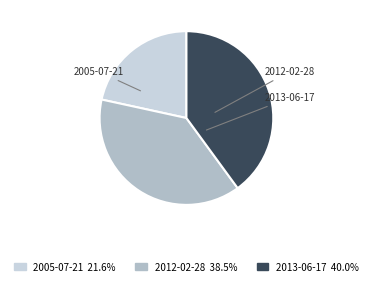

What is the largest slice in the pie chart?

2013-06-17